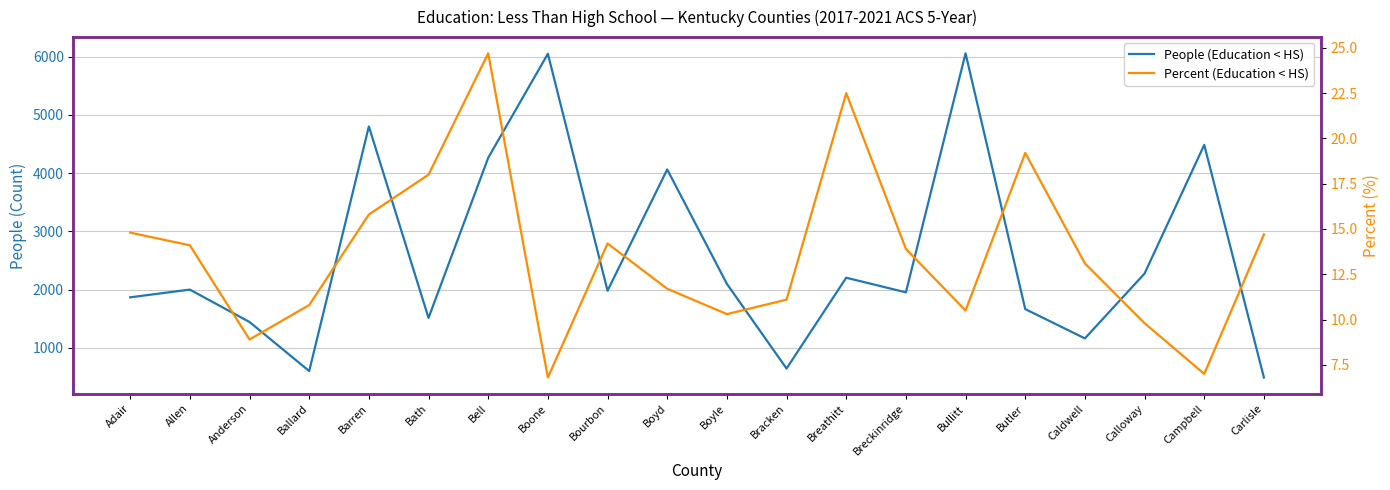

Count the number of categories in the chart.

20